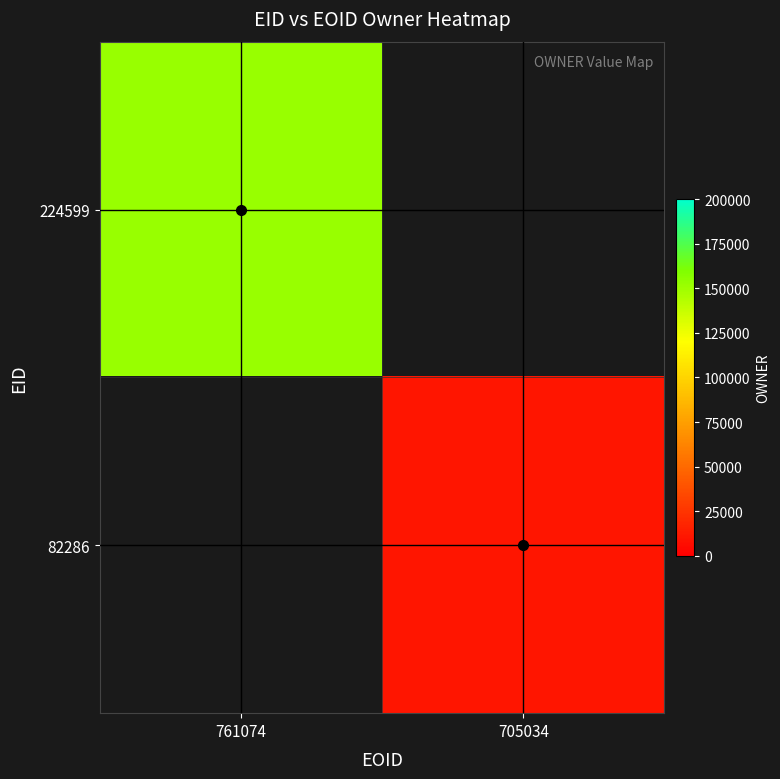

At which label does 82286 reach its minimum?

761074